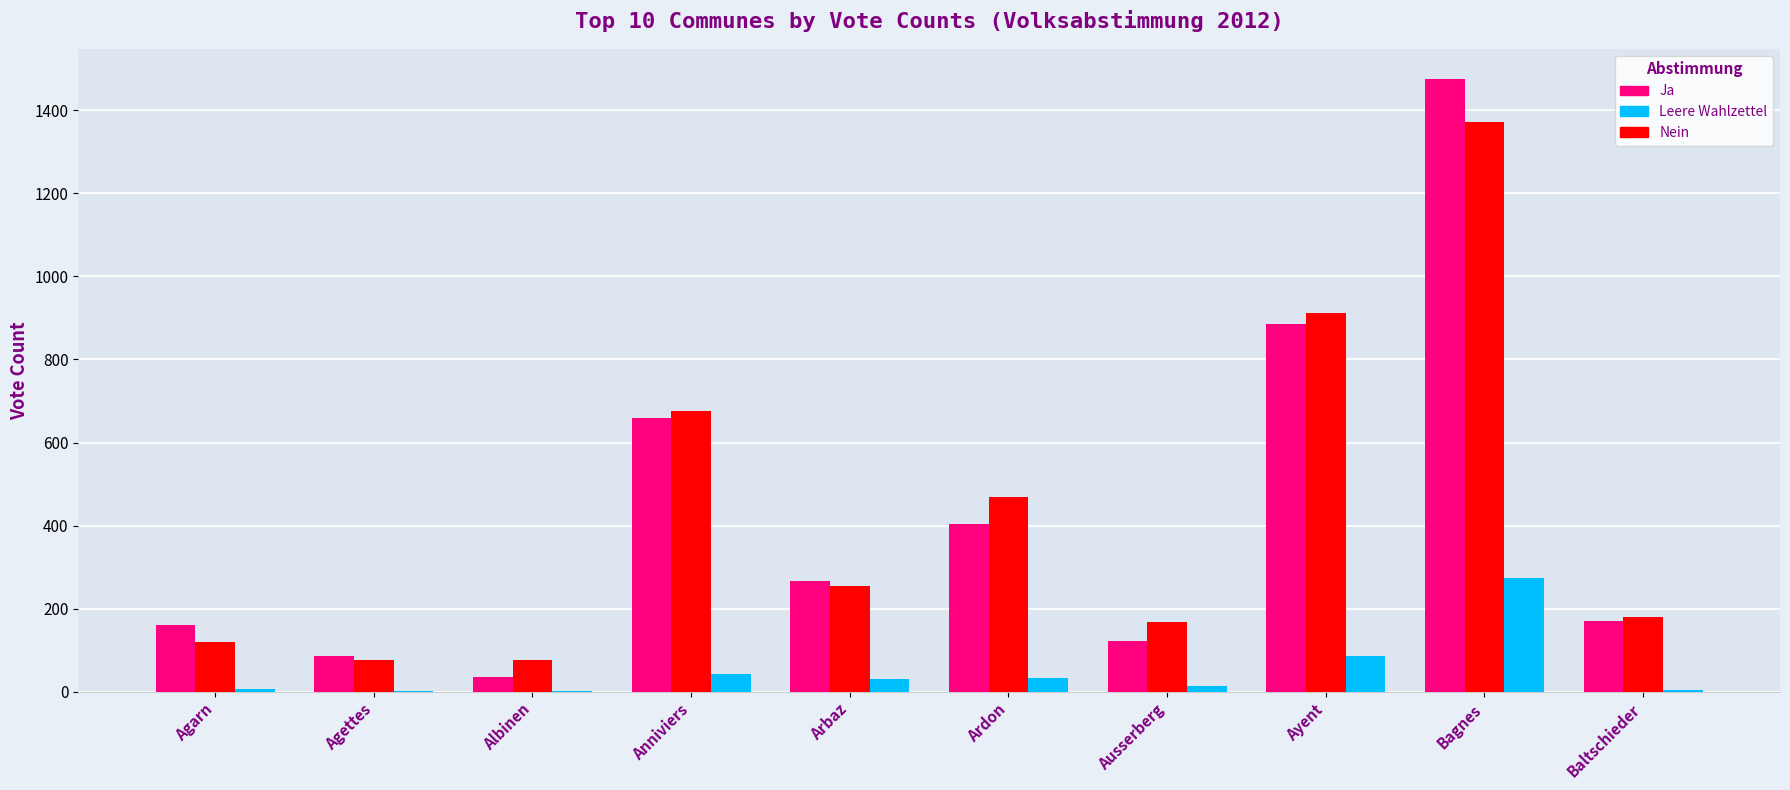

The value of Ja at Baltschieder is 171. True or false?

True